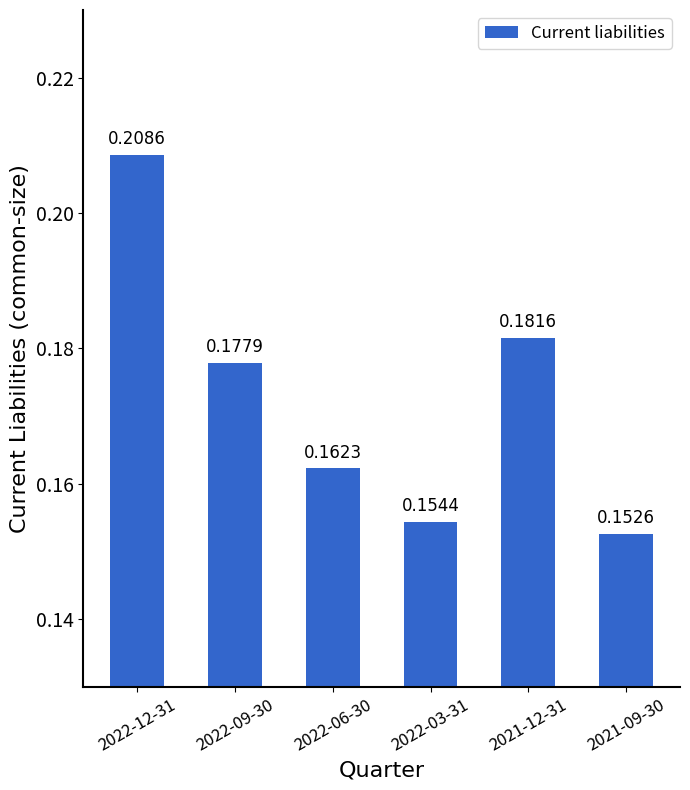

List the labels in order of value, smallest first.

2021-09-30, 2022-03-31, 2022-06-30, 2022-09-30, 2021-12-31, 2022-12-31